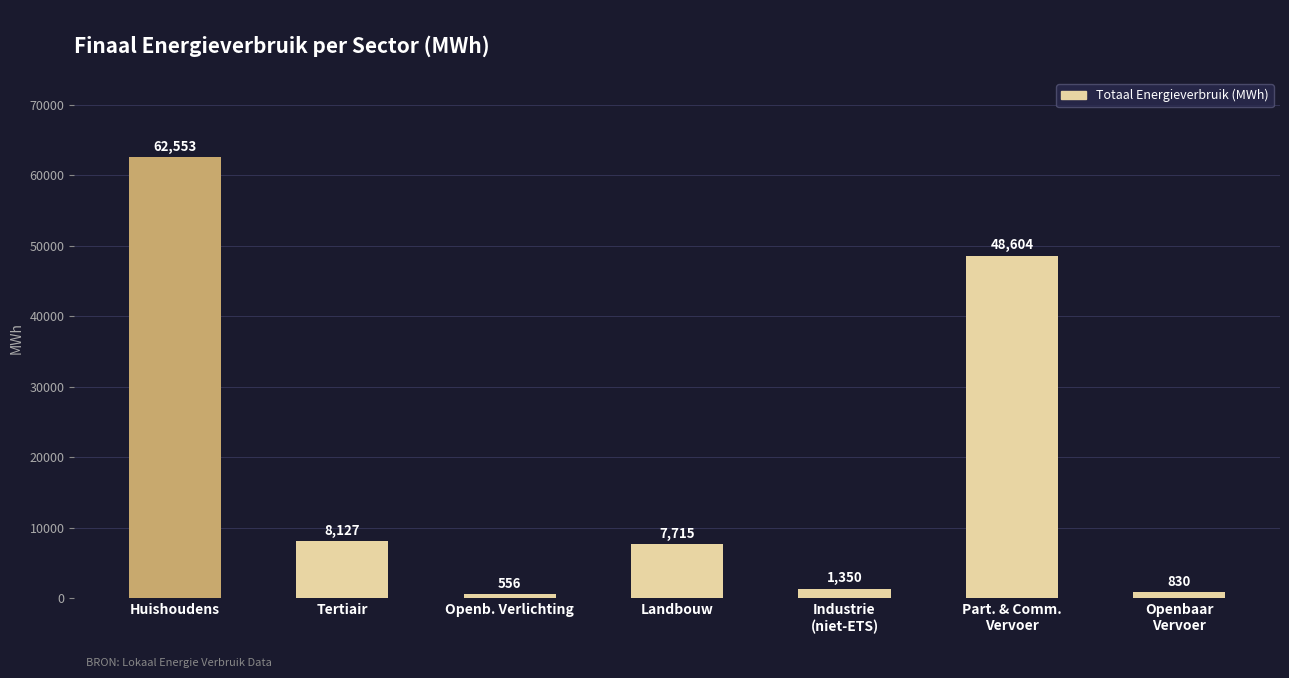

At which category does the chart reach its peak across all series?

Huishoudens